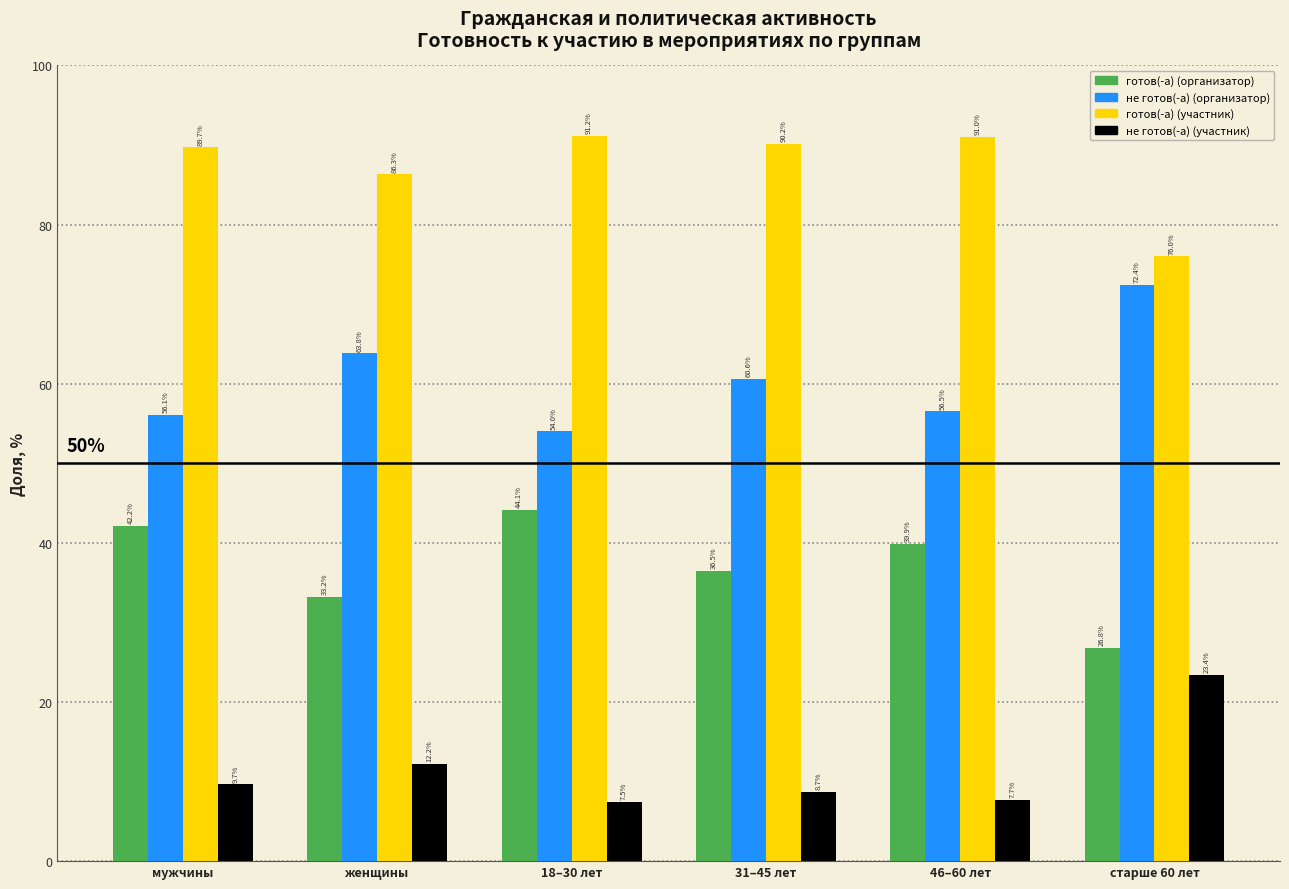

Reading left to right, what are all the values shown in this chart?

готов(-а) (организатор): 42.2	33.2	44.1	36.5	39.9	26.8
не готов(-а) (организатор): 56.1	63.8	54.0	60.6	56.5	72.4
готов(-а) (участник): 89.7	86.3	91.2	90.2	91.0	76.0
не готов(-а) (участник): 9.7	12.2	7.5	8.7	7.7	23.4